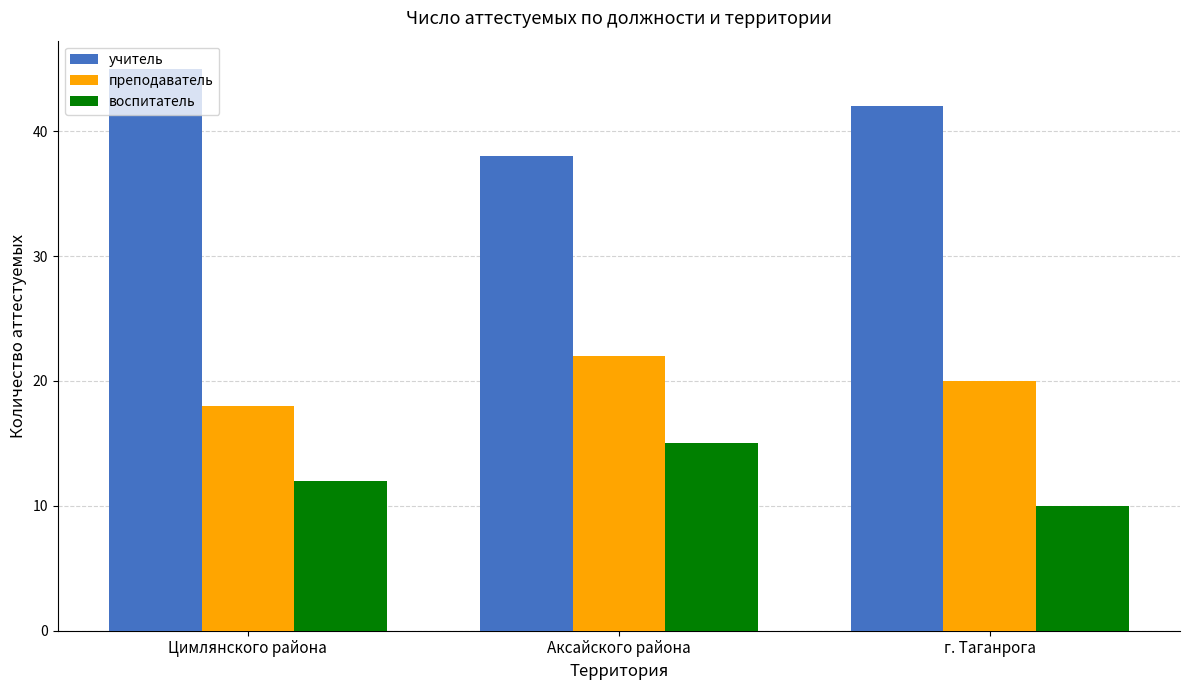

How many bars are there in each group?

3